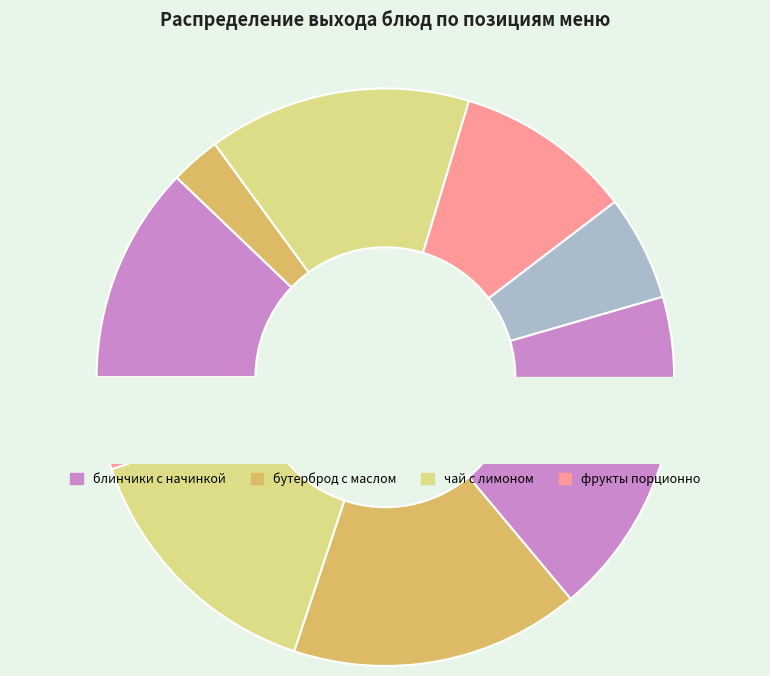

To the nearest percent, what is the difference between the фрукты порционно and Жаркое по-домашнему slice percentages?

6%